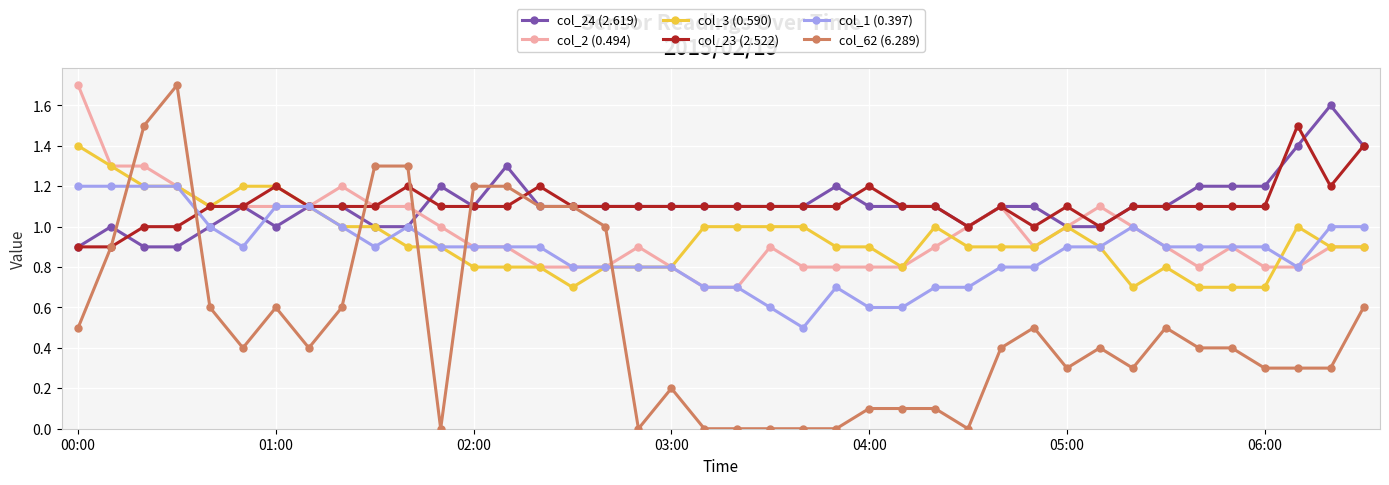

What is the maximum value shown in the chart?

1.7